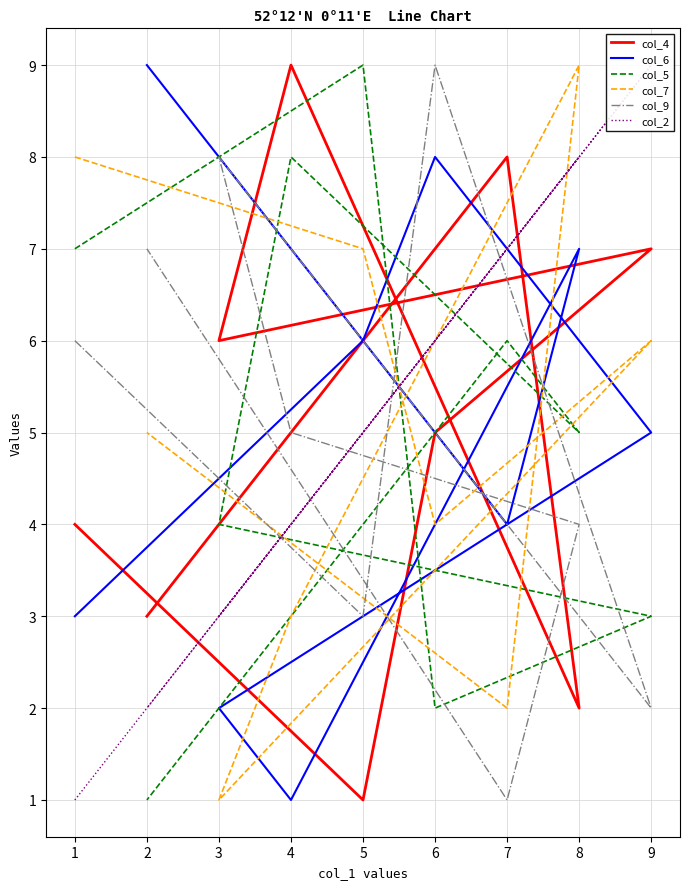

Where is the first local maximum for col_7?

9